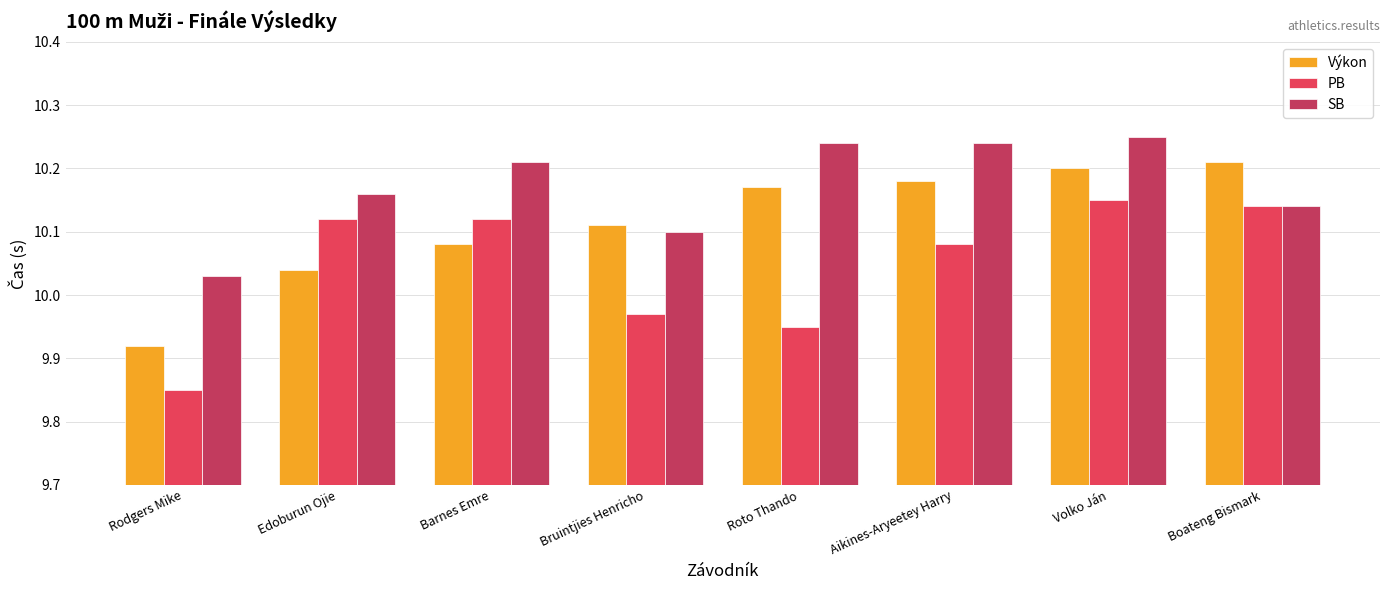

Reading left to right, transcribe all the data shown in this chart.

Výkon: Rodgers Mike=9.9	Edoburun Ojie=10.0	Barnes Emre=10.1	Bruintjies Henricho=10.1	Roto Thando=10.2	Aikines-Aryeetey Harry=10.2	Volko Ján=10.2	Boateng Bismark=10.2
PB: Rodgers Mike=9.8	Edoburun Ojie=10.1	Barnes Emre=10.1	Bruintjies Henricho=10.0	Roto Thando=9.9	Aikines-Aryeetey Harry=10.1	Volko Ján=10.2	Boateng Bismark=10.1
SB: Rodgers Mike=10.0	Edoburun Ojie=10.2	Barnes Emre=10.2	Bruintjies Henricho=10.1	Roto Thando=10.2	Aikines-Aryeetey Harry=10.2	Volko Ján=10.2	Boateng Bismark=10.1